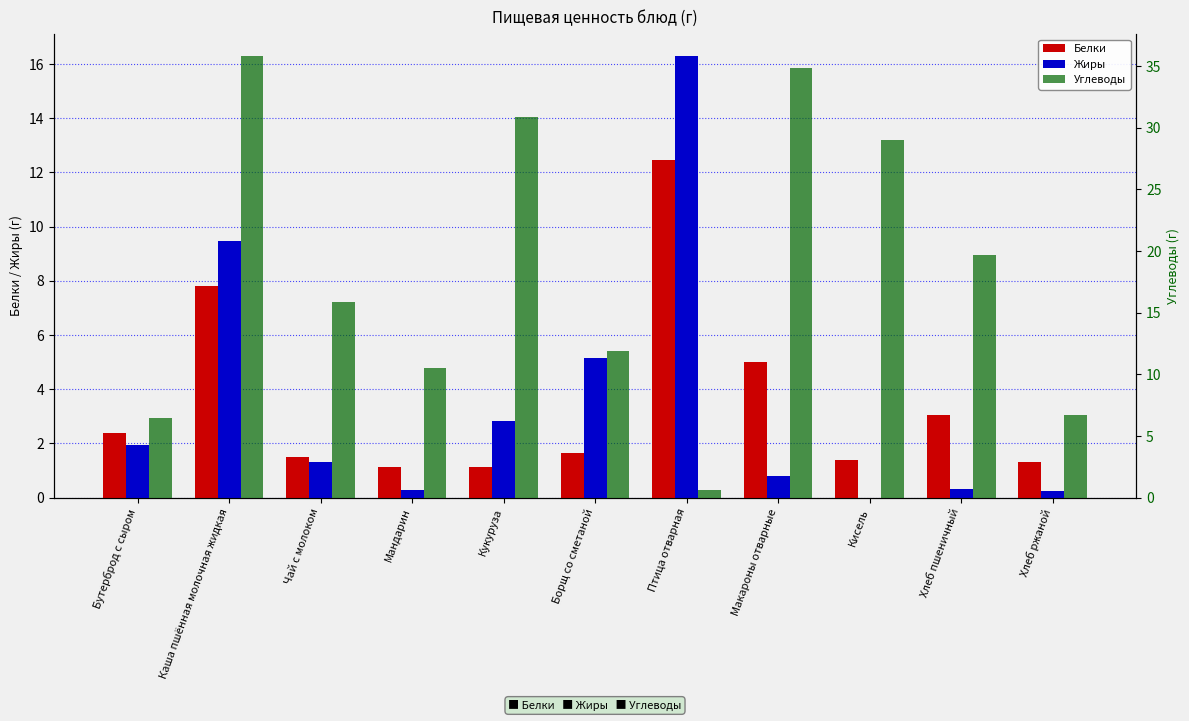

Reading left to right, list all the values displayed in this chart.

Белки: Бутерброд с сыром=2.4	Каша пшённая молочная жидкая=7.8	Чай с молоком=1.5	Мандарин=1.1	Кукуруза=1.1	Борщ со сметаной=1.6	Птица отварная=12.5	Макароны отварные=5.0	Кисель=1.4	Хлеб пшеничный=3.0	Хлеб ржаной=1.3
Жиры: Бутерброд с сыром=1.9	Каша пшённая молочная жидкая=9.5	Чай с молоком=1.3	Мандарин=0.3	Кукуруза=2.8	Борщ со сметаной=5.2	Птица отварная=16.3	Макароны отварные=0.8	Кисель=0.0	Хлеб пшеничный=0.3	Хлеб ржаной=0.2
Углеводы: Бутерброд с сыром=6.4	Каша пшённая молочная жидкая=35.8	Чай с молоком=15.9	Мандарин=10.5	Кукуруза=30.8	Борщ со сметаной=11.9	Птица отварная=0.6	Макароны отварные=34.9	Кисель=29.0	Хлеб пшеничный=19.7	Хлеб ржаной=6.7